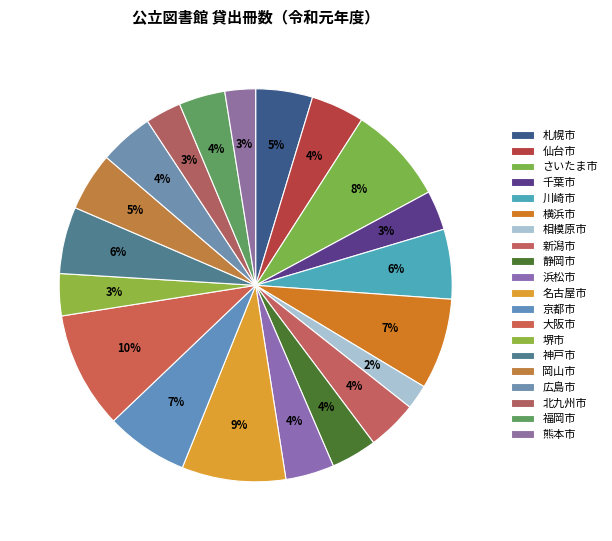

How many slices are in this pie chart?

20